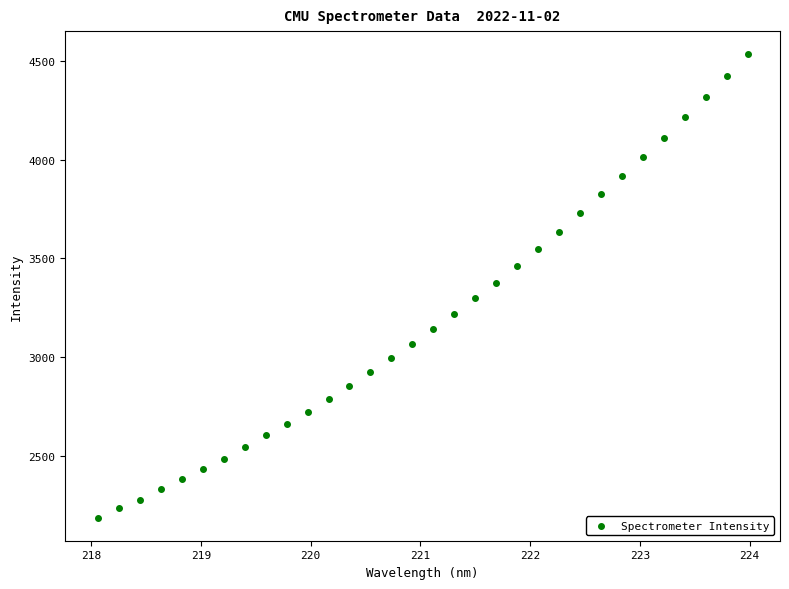

What is the range of Y values (max minus min)?

2340.7